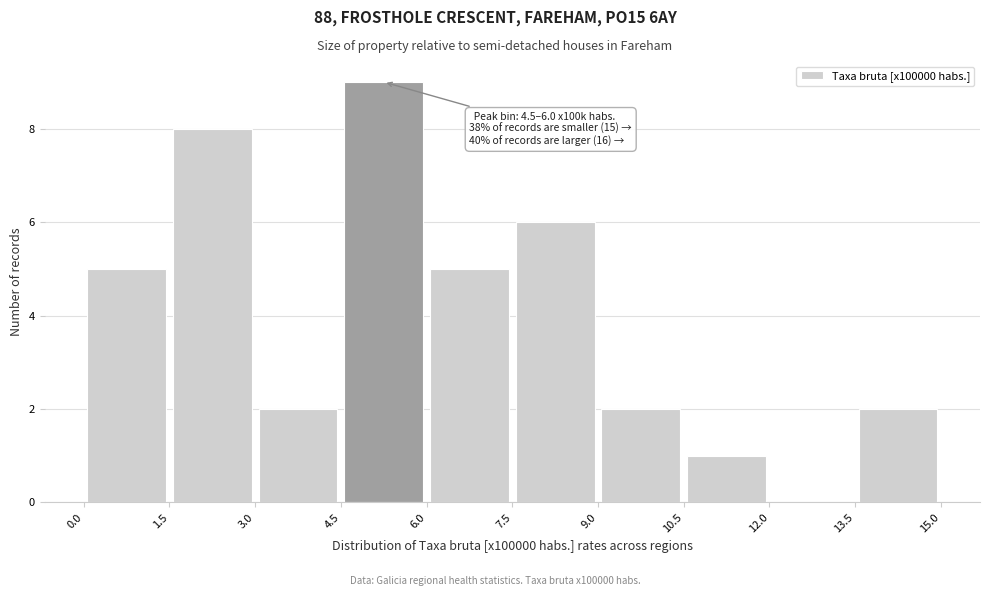

Which range on the x-axis has the tallest bar?

4.5 to 6.0